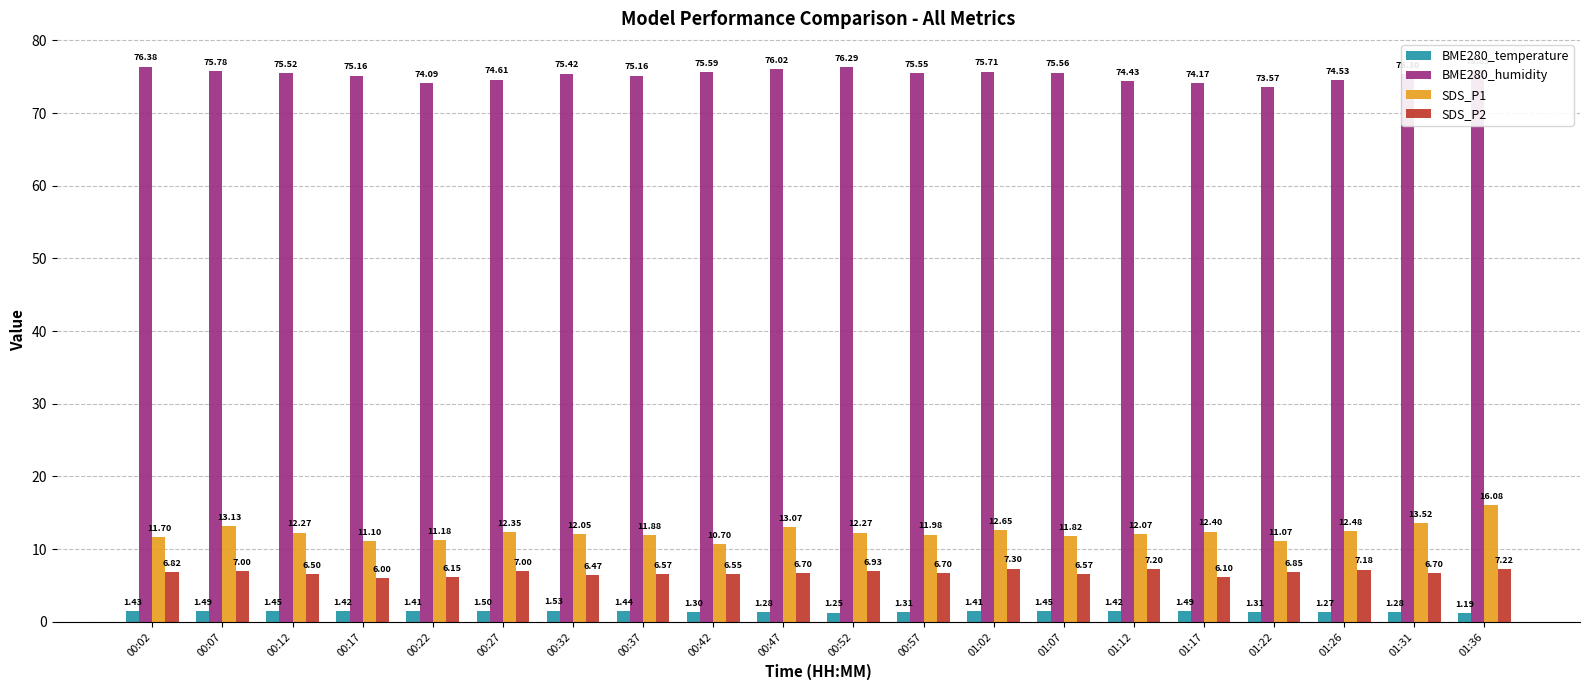

Is the value of BME280_humidity at 01:07 greater than the value of SDS_P2 at 00:57?

Yes